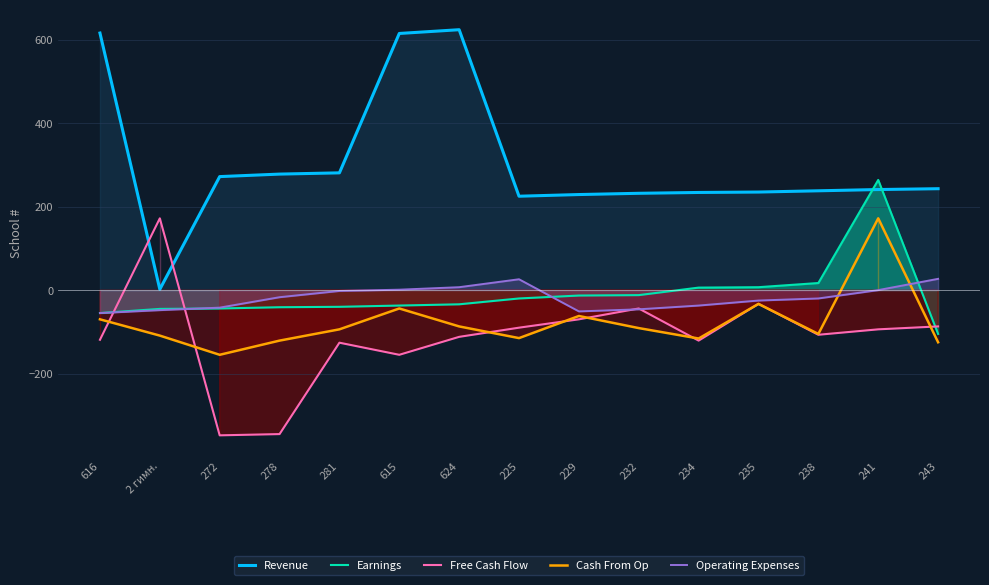

What position from the right is 272?

13